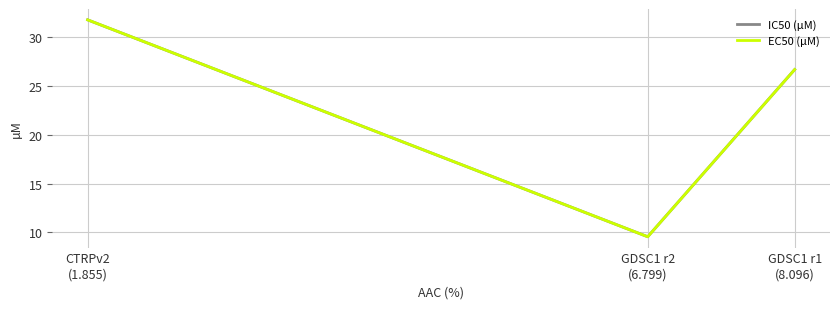

Which series has the largest range (max minus min)?

IC50 (µM)